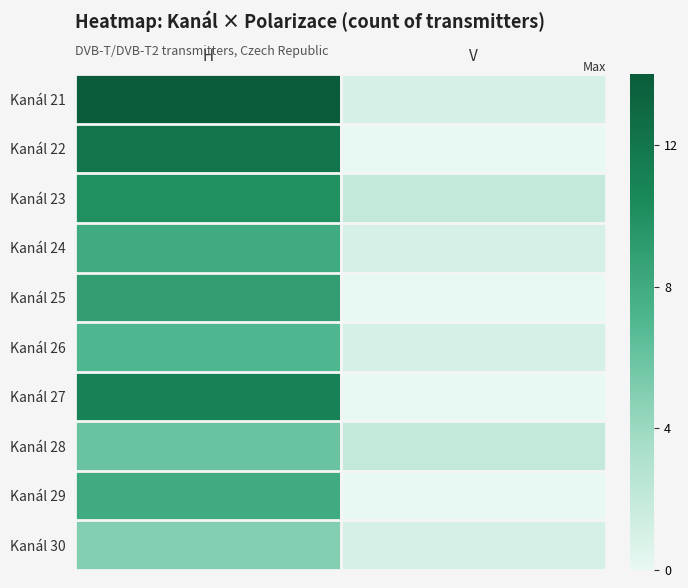

Reading left to right, extract all data points from this chart.

Kanál 21: H=14	V=1
Kanál 22: H=12	V=0
Kanál 23: H=10	V=2
Kanál 24: H=8	V=1
Kanál 25: H=9	V=0
Kanál 26: H=7	V=1
Kanál 27: H=11	V=0
Kanál 28: H=6	V=2
Kanál 29: H=8	V=0
Kanál 30: H=5	V=1